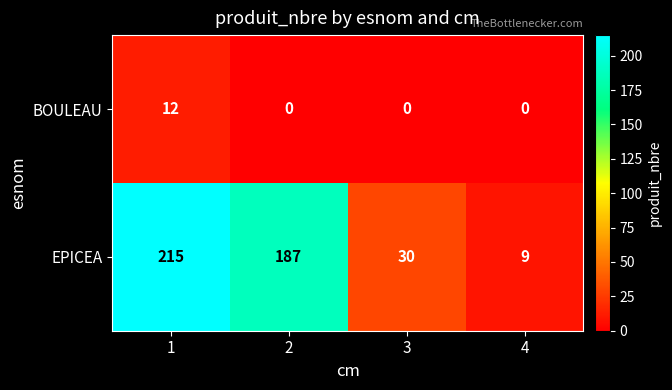

Rank the series by their average value, from lowest to highest.

BOULEAU, EPICEA